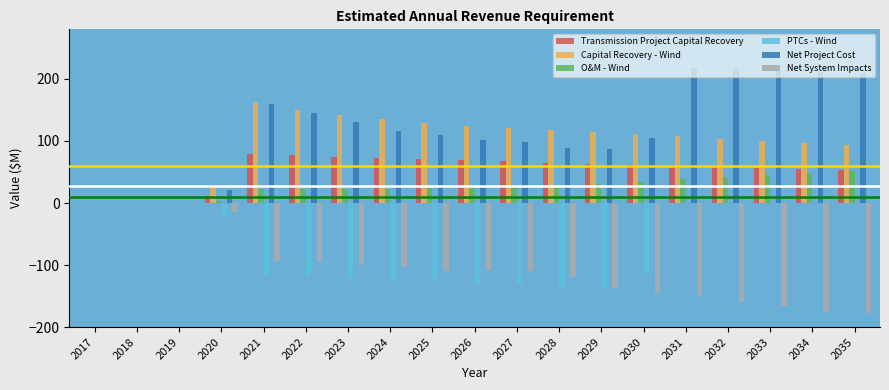

What is the difference between the Capital Recovery - Wind values at 2028 and 2029?

3.4